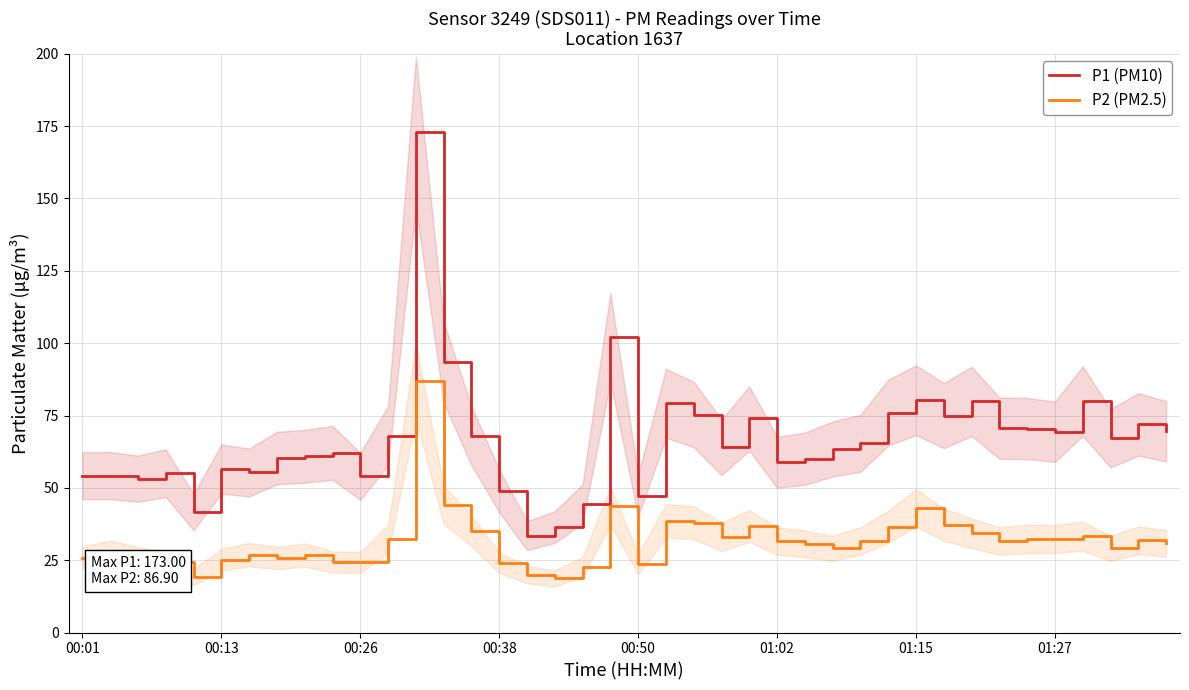

Where is P2 (PM2.5) nearest to the value 52?

13